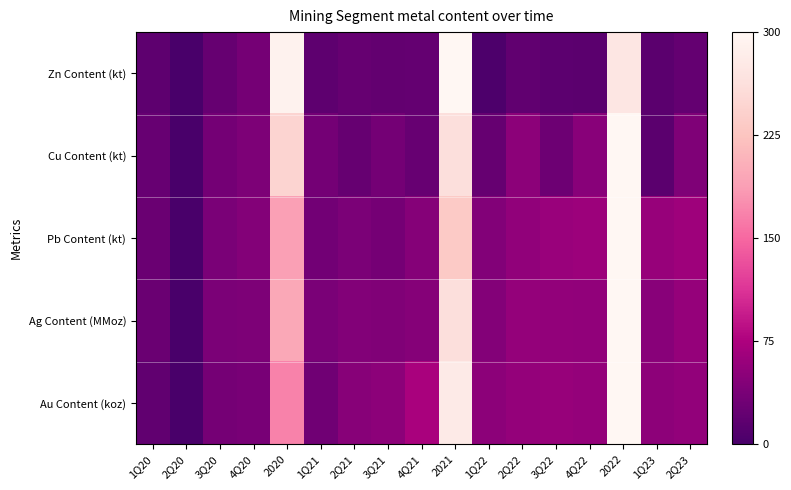

What is the greatest value displayed?

1.0